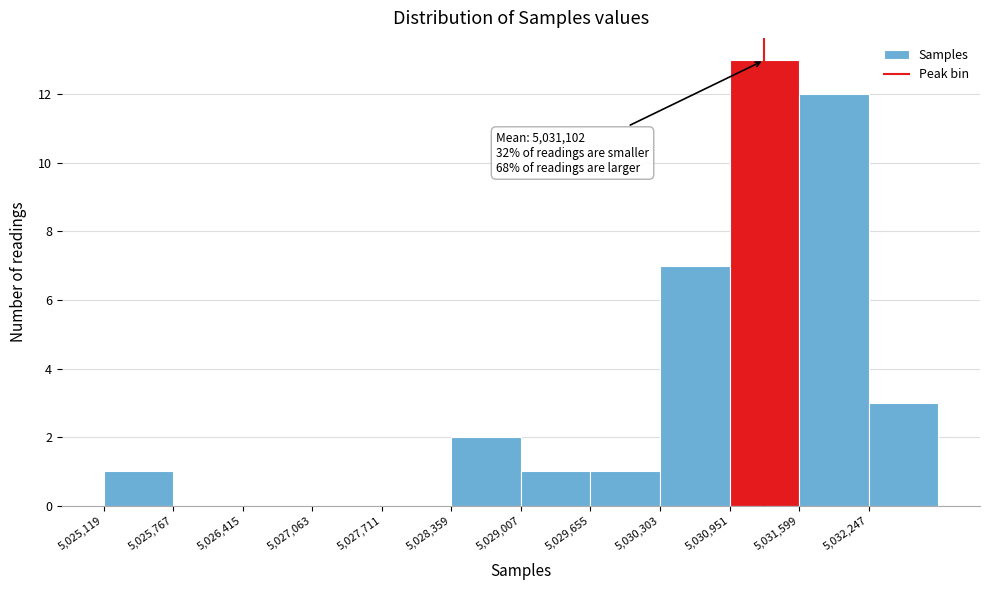

Which range on the x-axis has the tallest bar?

5031000 to 5031600